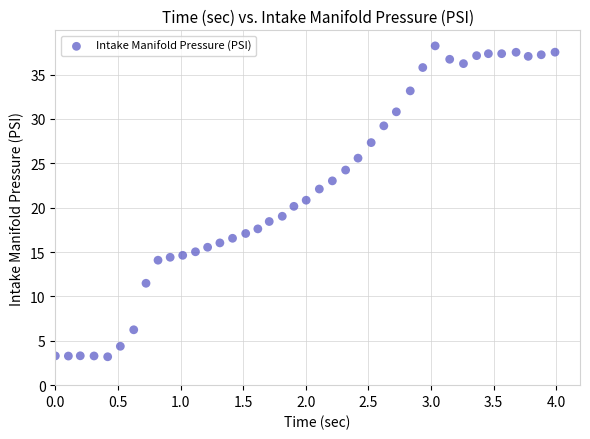

What is the range of X values (max minus min)?

4.0